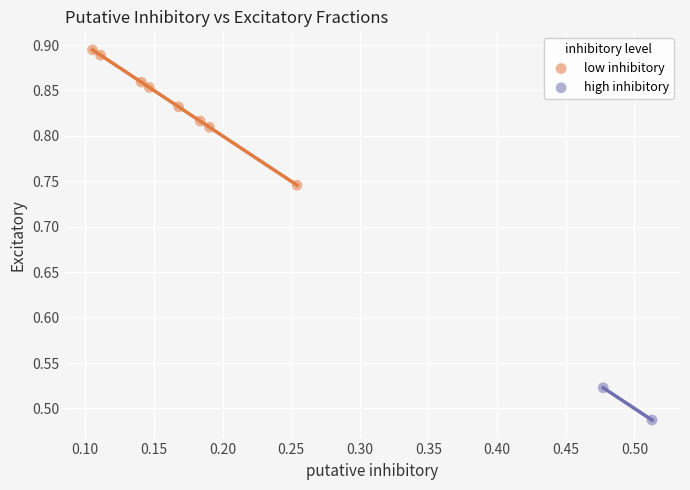

Which series reaches the minimum Y coordinate?

high inhibitory